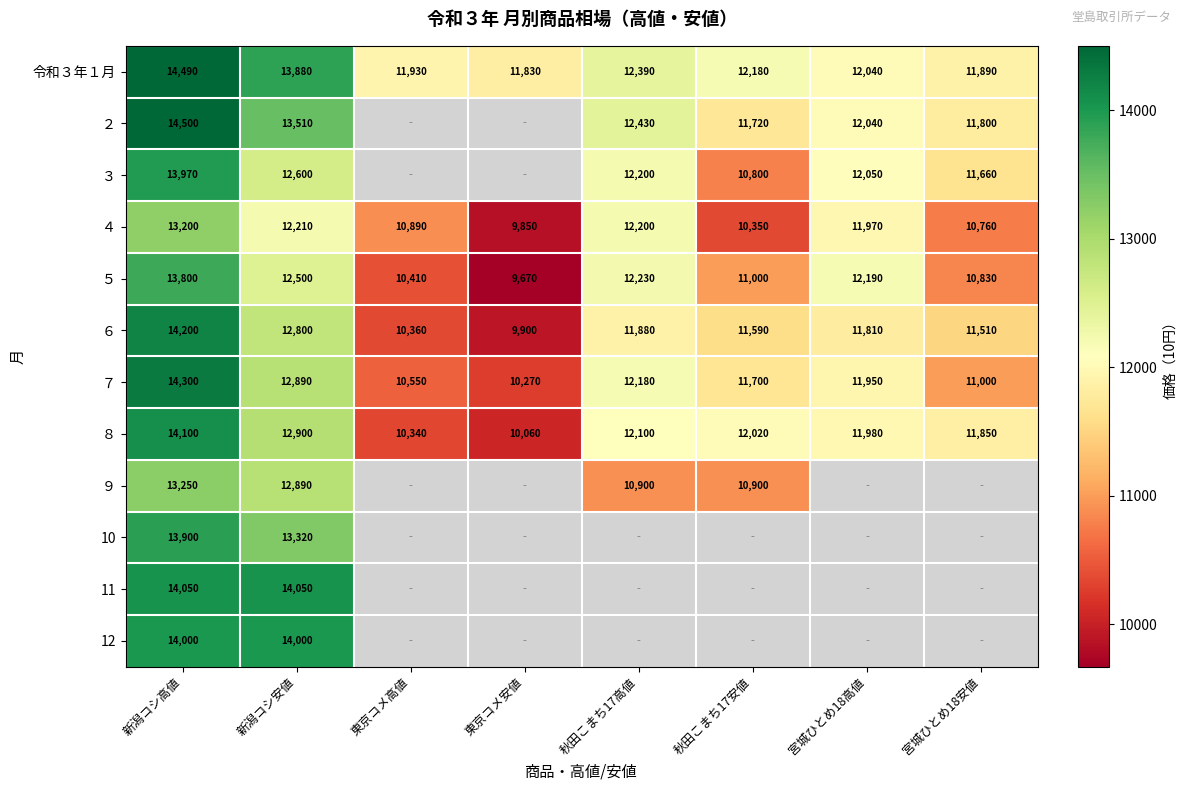

Is the value of ２ at 秋田こまち17高値 greater than the value of ５ at 宮城ひとめ18高値?

Yes